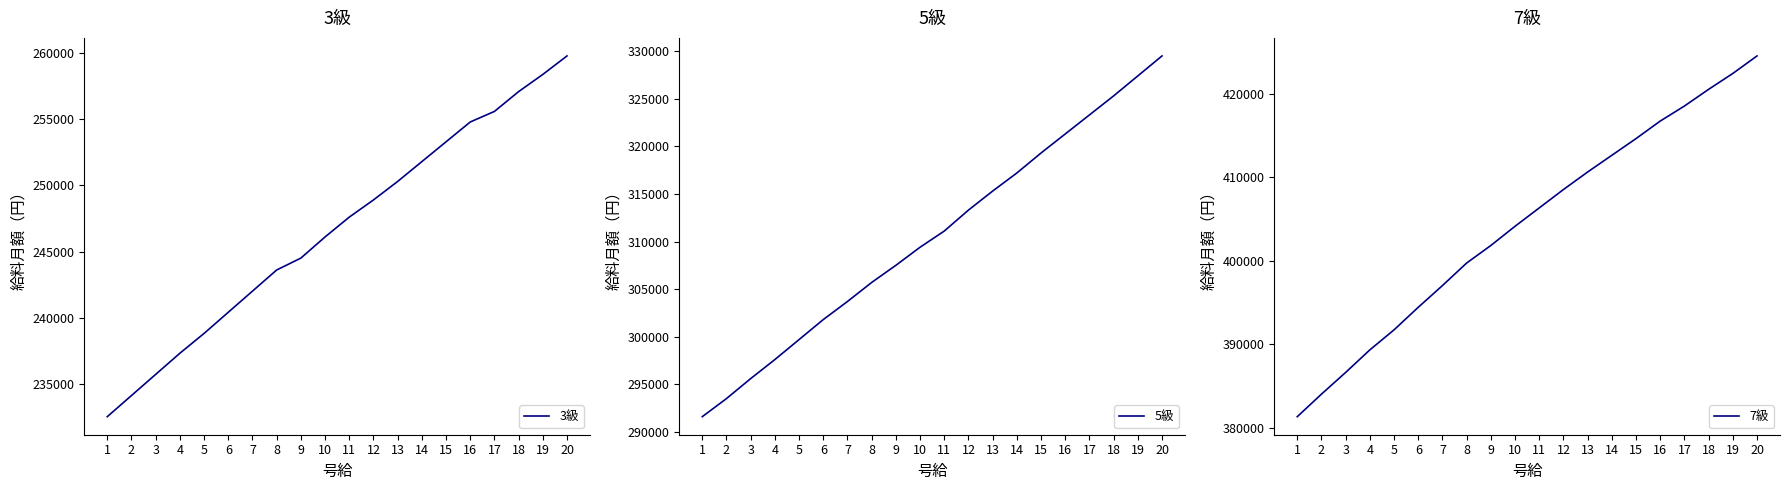

Which series has the largest range (max minus min)?

7級